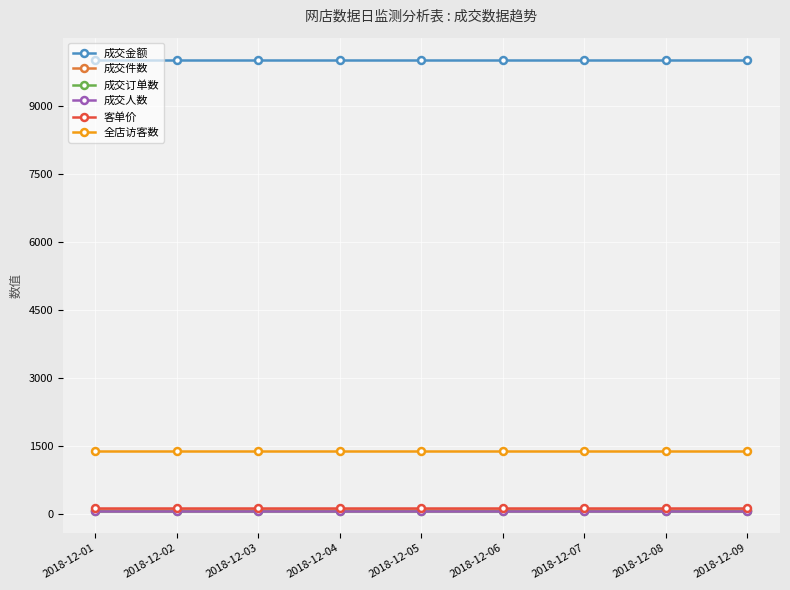

What is the total value across all series at 2018-12-01?

11785